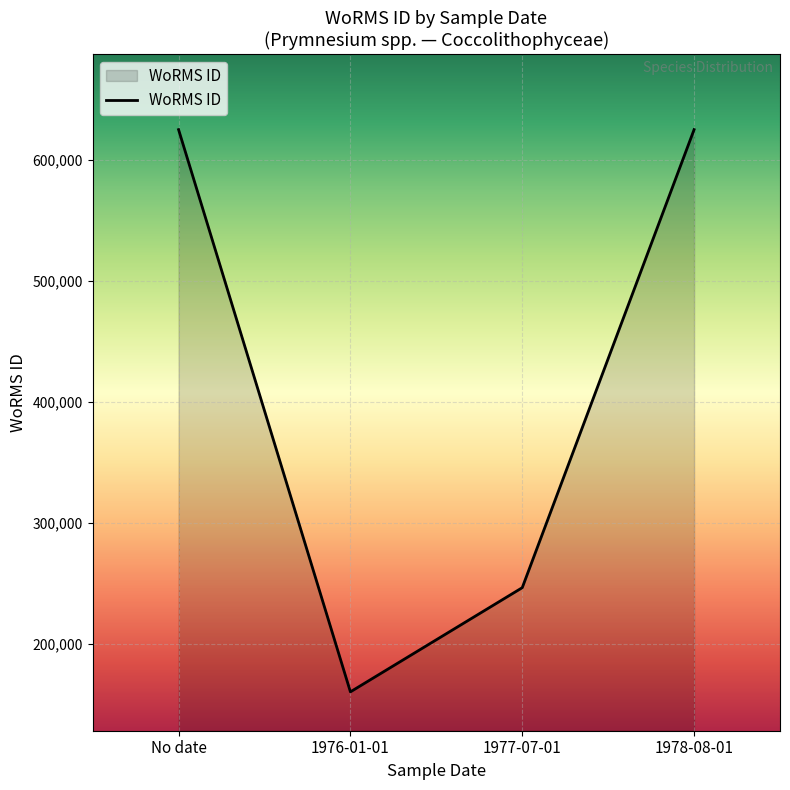

The value at No date is 1039482. True or false?

False